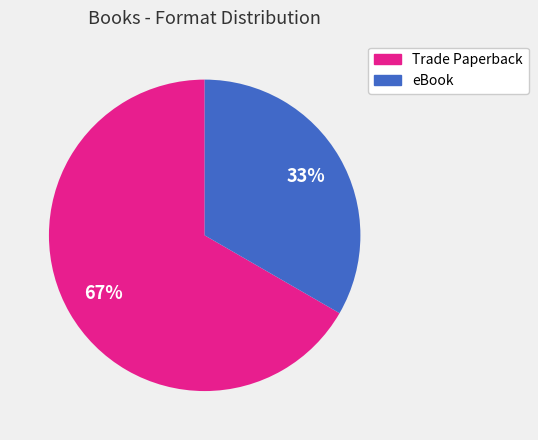

Rank the categories by value from lowest to highest.

eBook, Trade Paperback